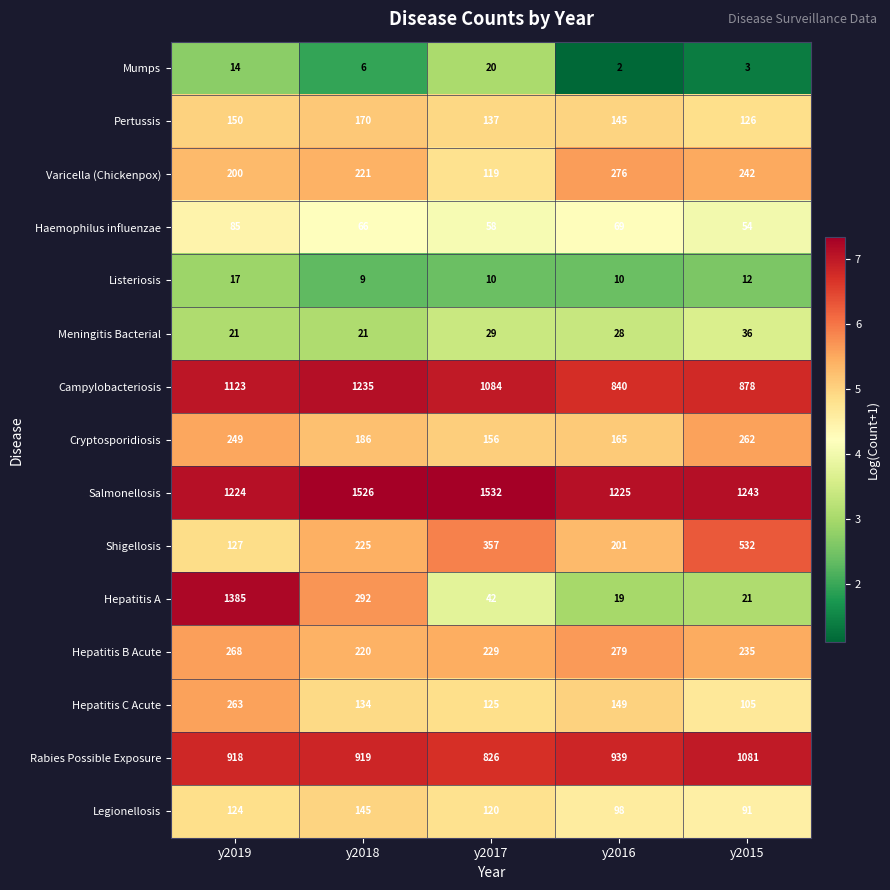

Which series has the largest total across all categories?

Salmonellosis